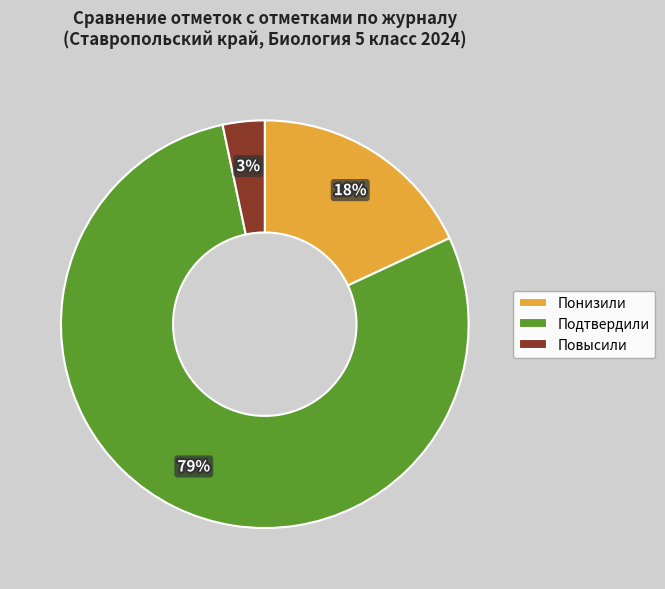

Is it true that Подтвердили is 73% of the pie?

False